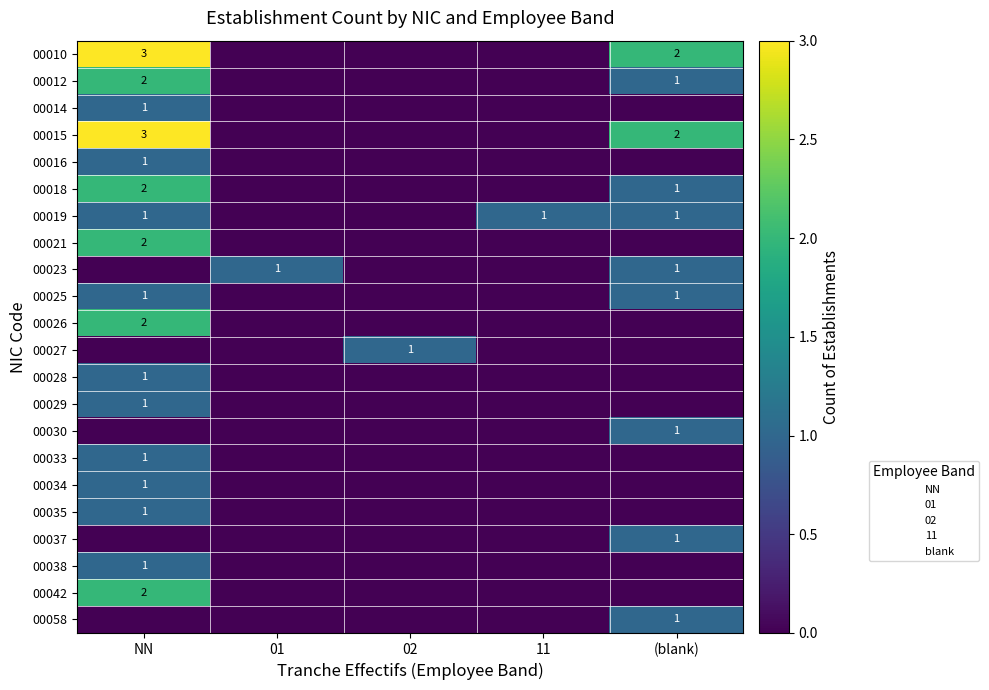

What value does the 00019 series have at 11?

1